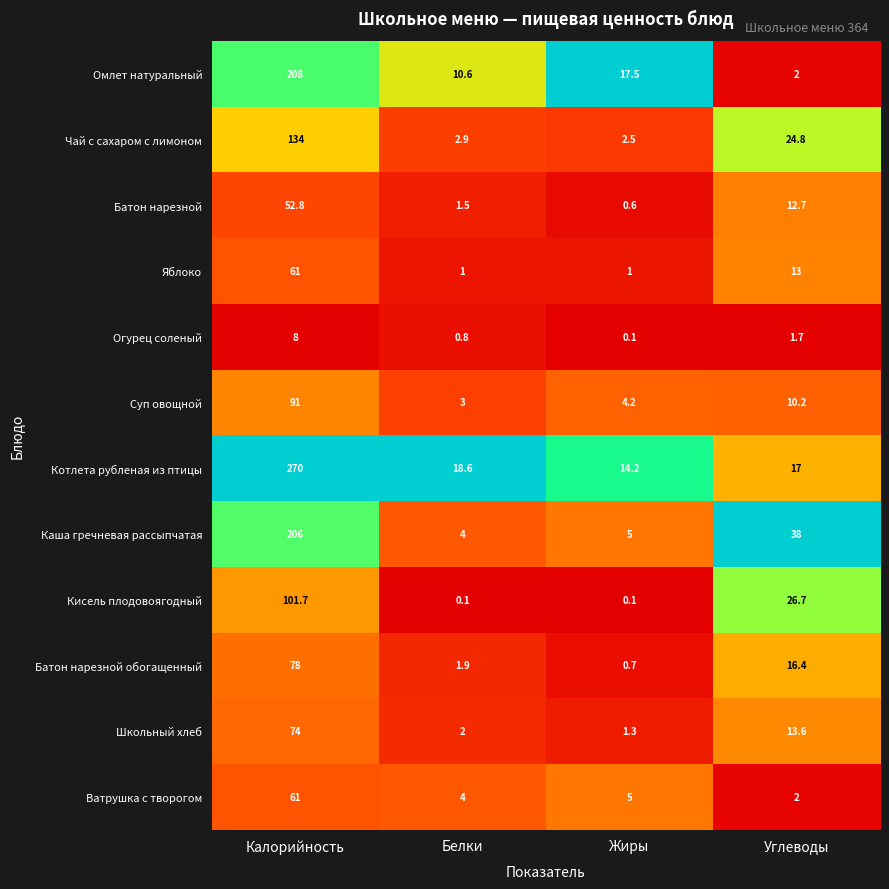

What is the difference between the maximum and minimum values in the Батон нарезной обогащенный series?

77.3